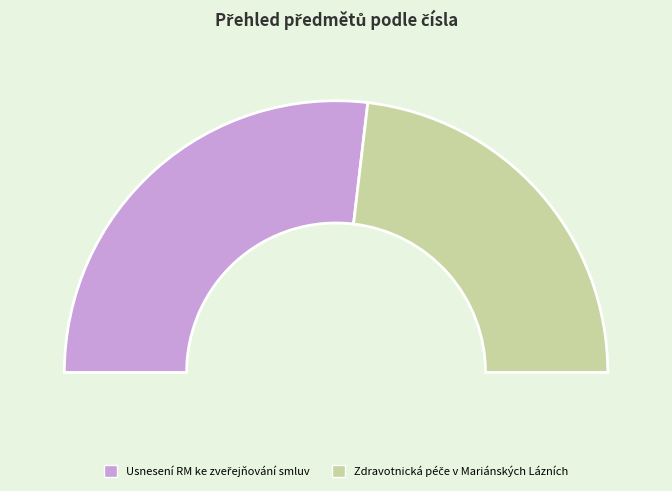

Does Usnesení RM ke zveřejňování smluv represent more than half of the total?

Yes